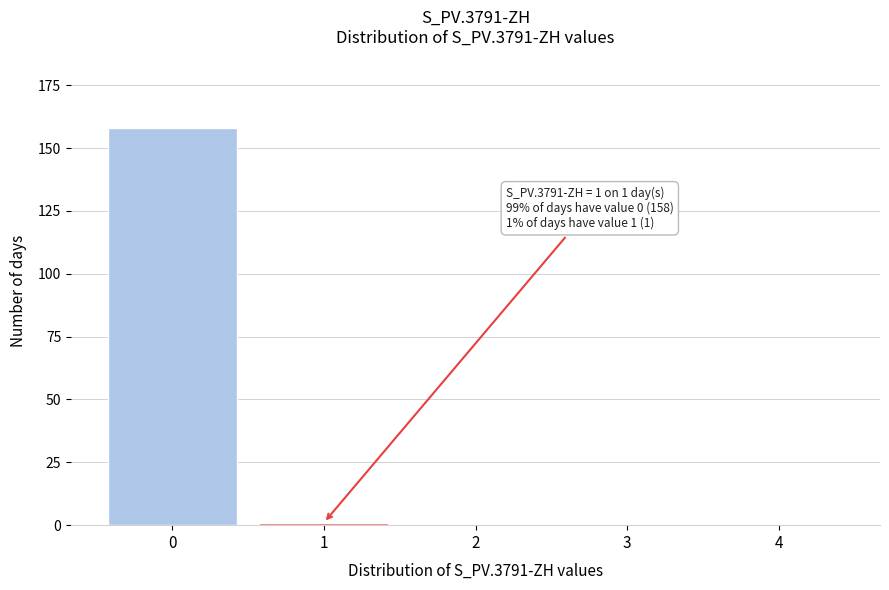

Reading left to right, transcribe all the data shown in this chart.

0=158	1=1	2=0	3=0	4=0